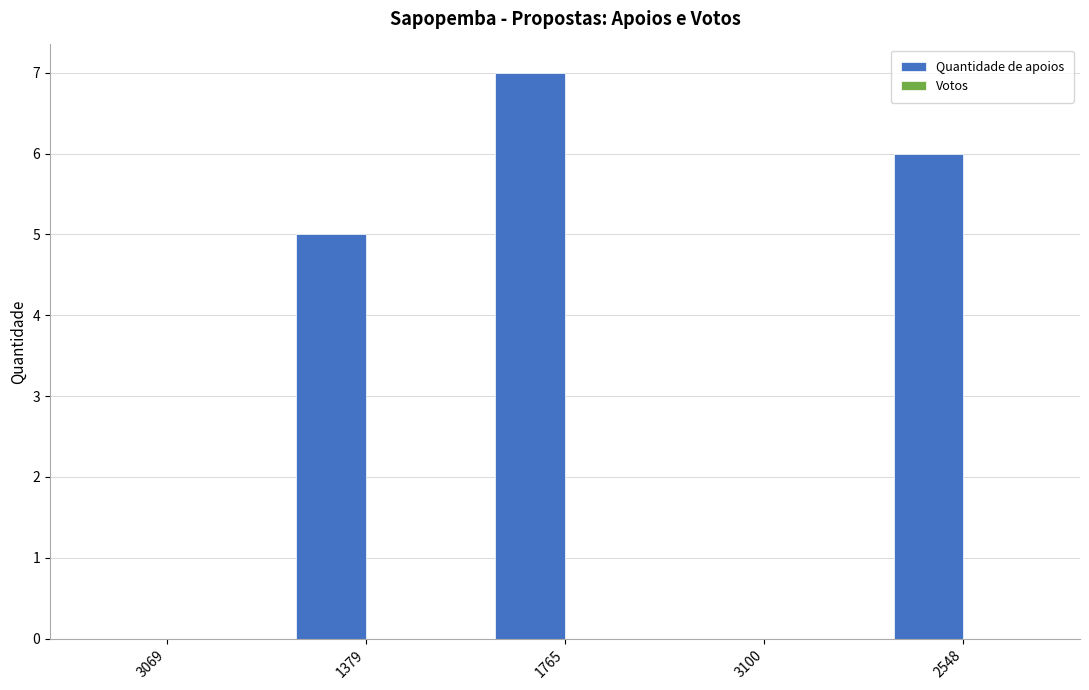

The chart shows a value of 6 at 2548. True or false?

True